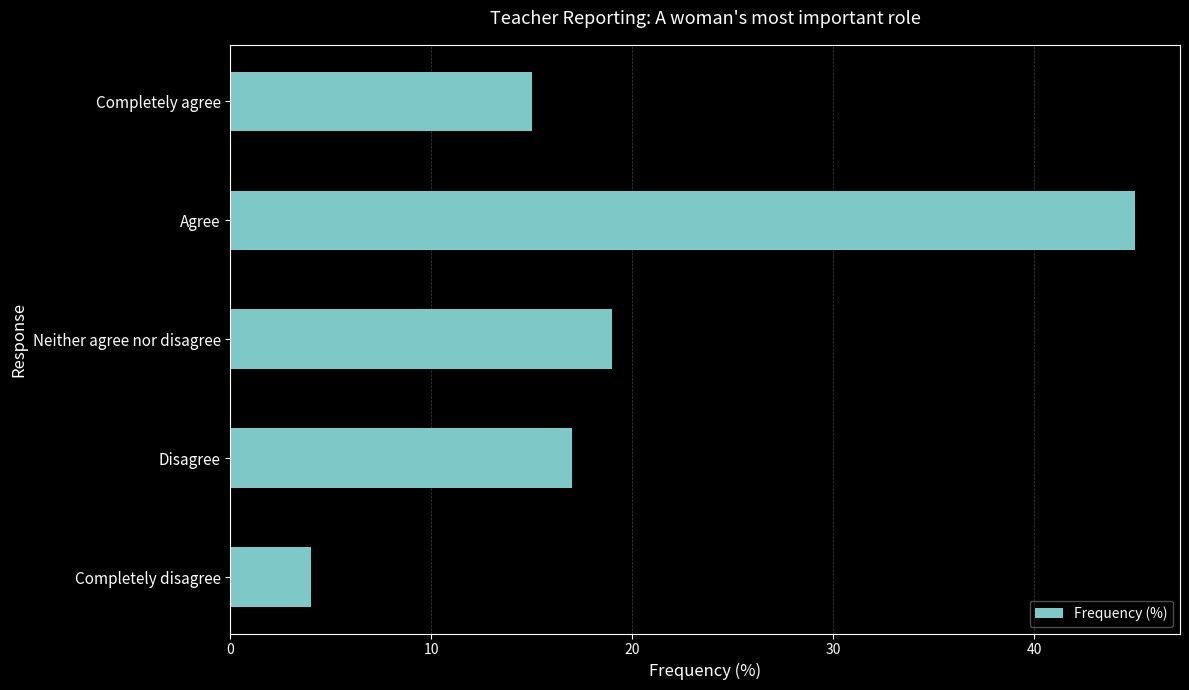

List the labels in order of value, smallest first.

Completely disagree, Completely agree, Disagree, Neither agree nor disagree, Agree